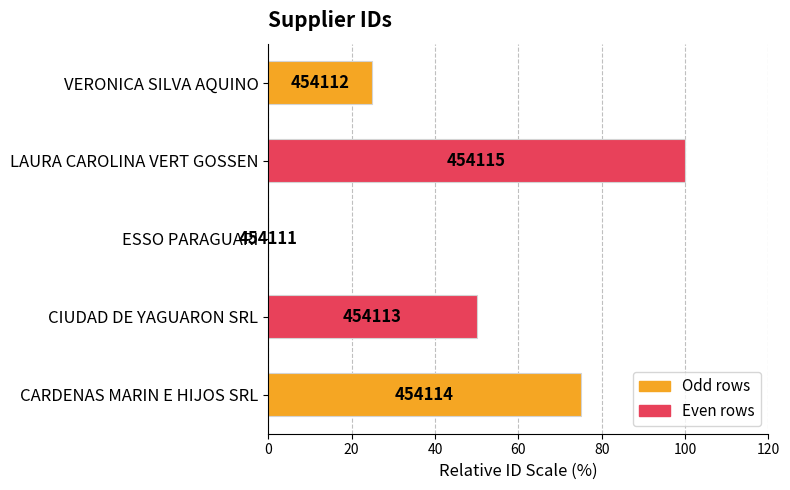

Are the bars horizontal?

Yes